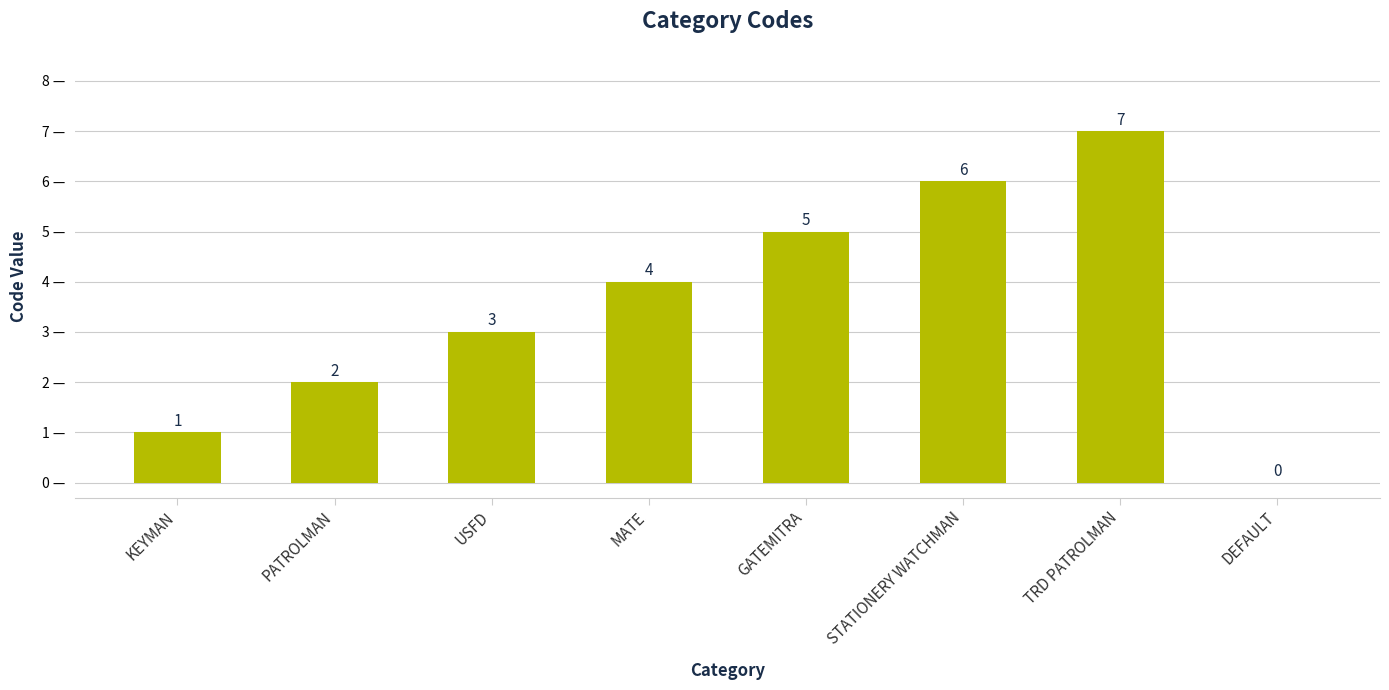

What is the greatest value displayed?

7